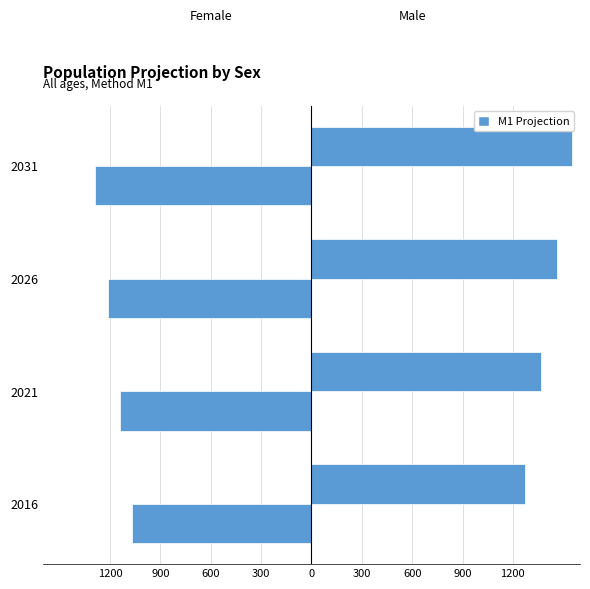

What is the value of the Females - All bar at the 3rd from the left?

-1214.3